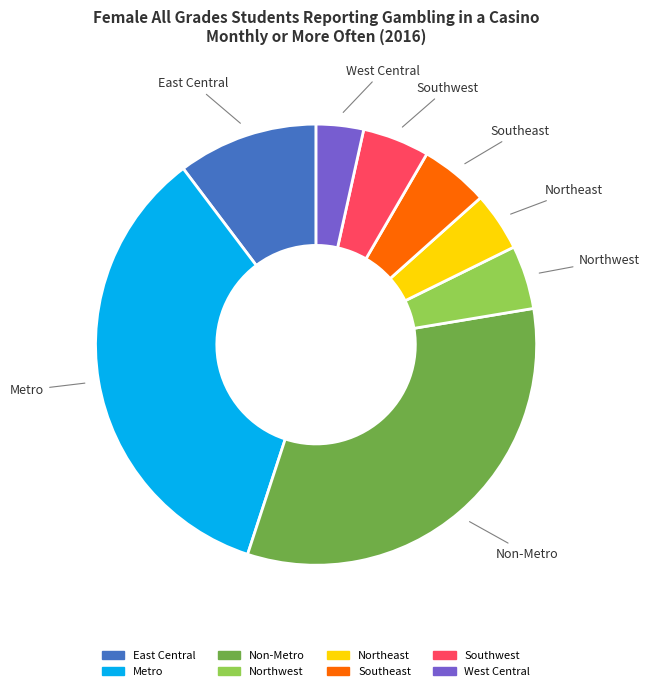

Is it true that Southeast is 14% of the pie?

False